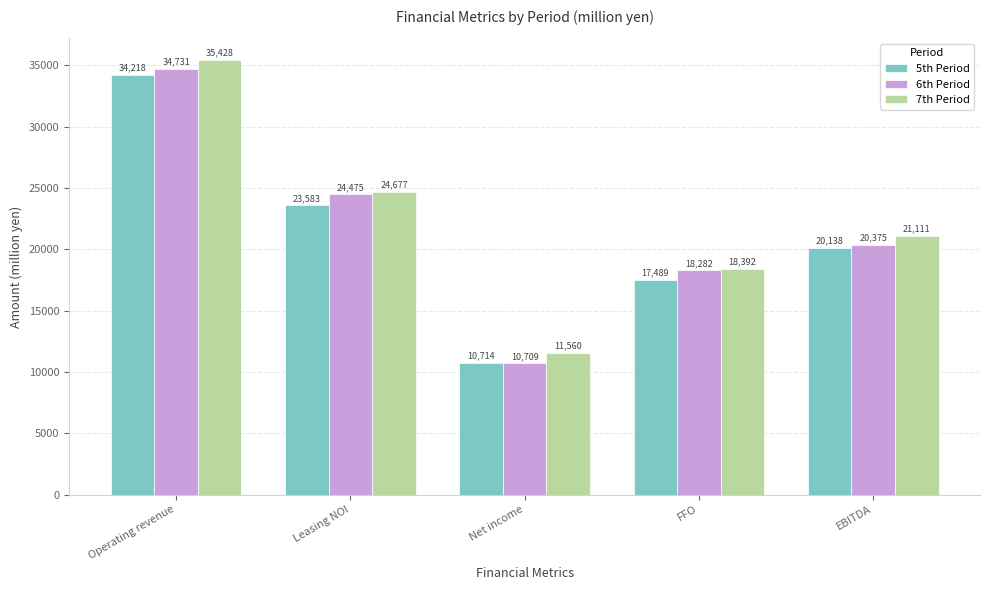

How many bars are there in each group?

3